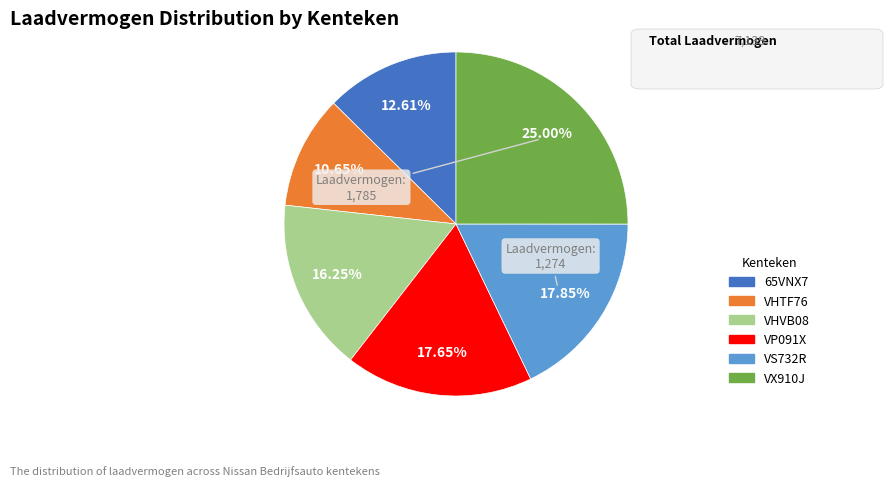

What is the largest slice in the pie chart?

VX910J